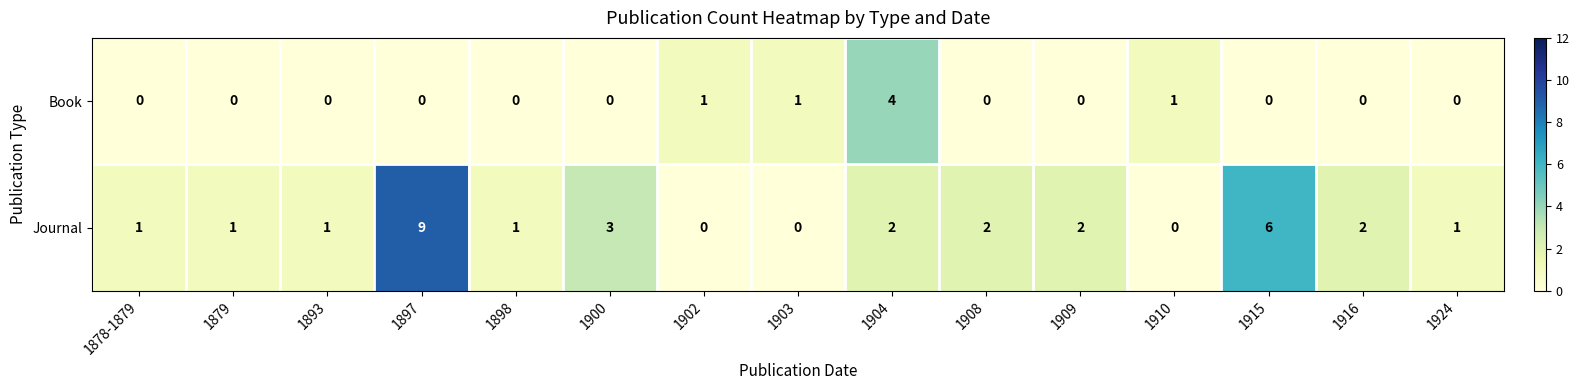

The value of Book at 1908 is 3. True or false?

False